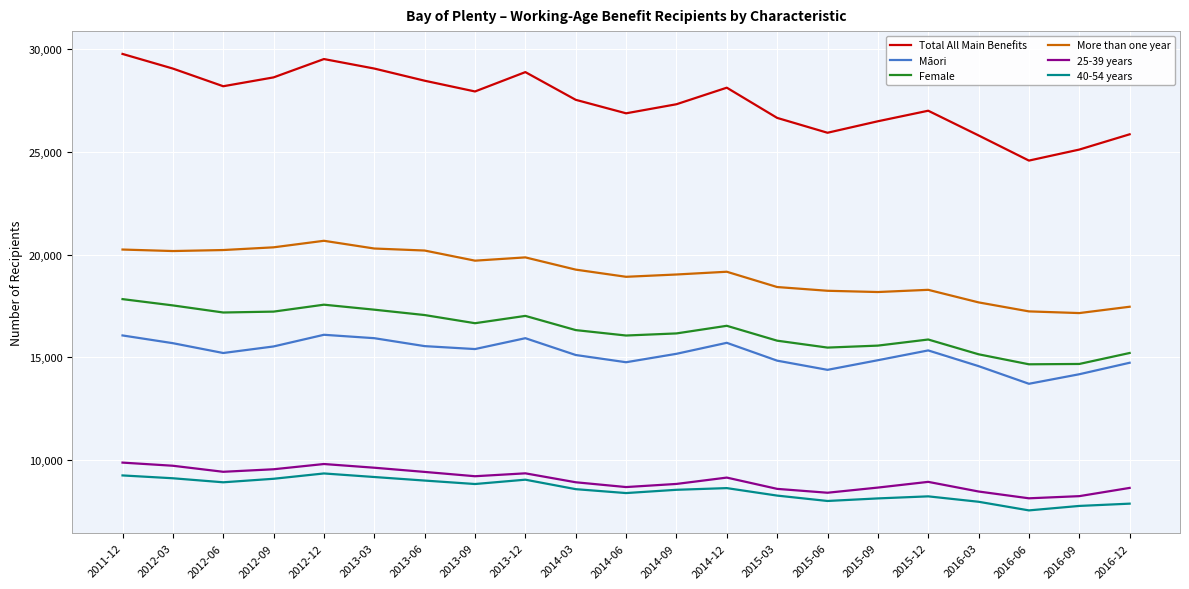

What is the total value across all series at 2012-03?

101275